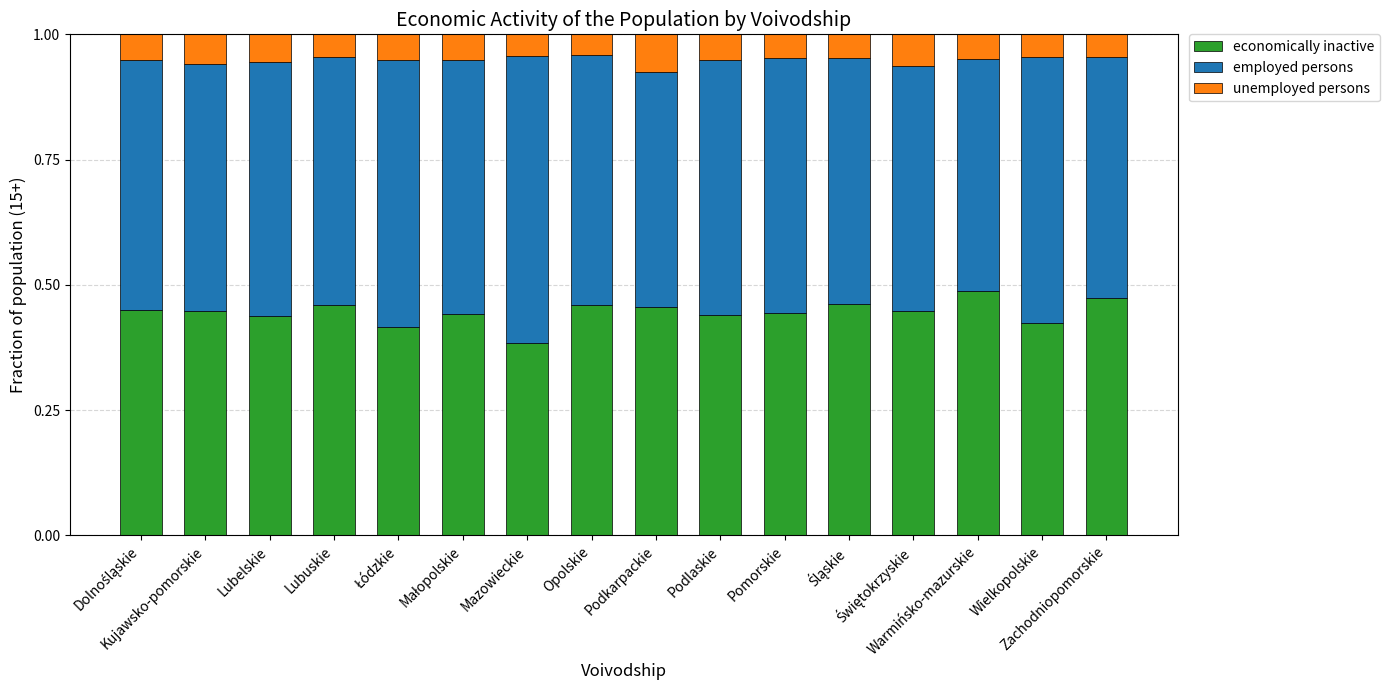

Count the economically inactive values in the range 0 to 1.

16